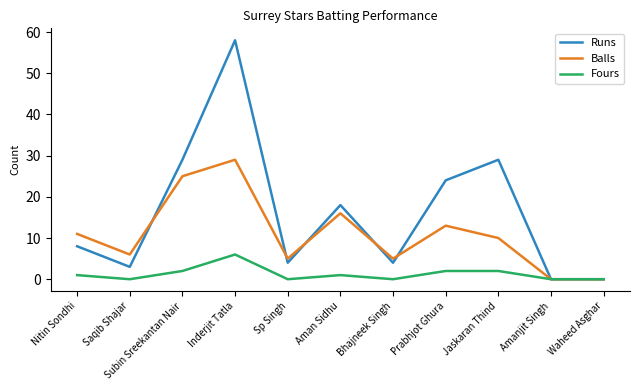

Which category has the highest value in the Balls series?

Inderjit Tatla